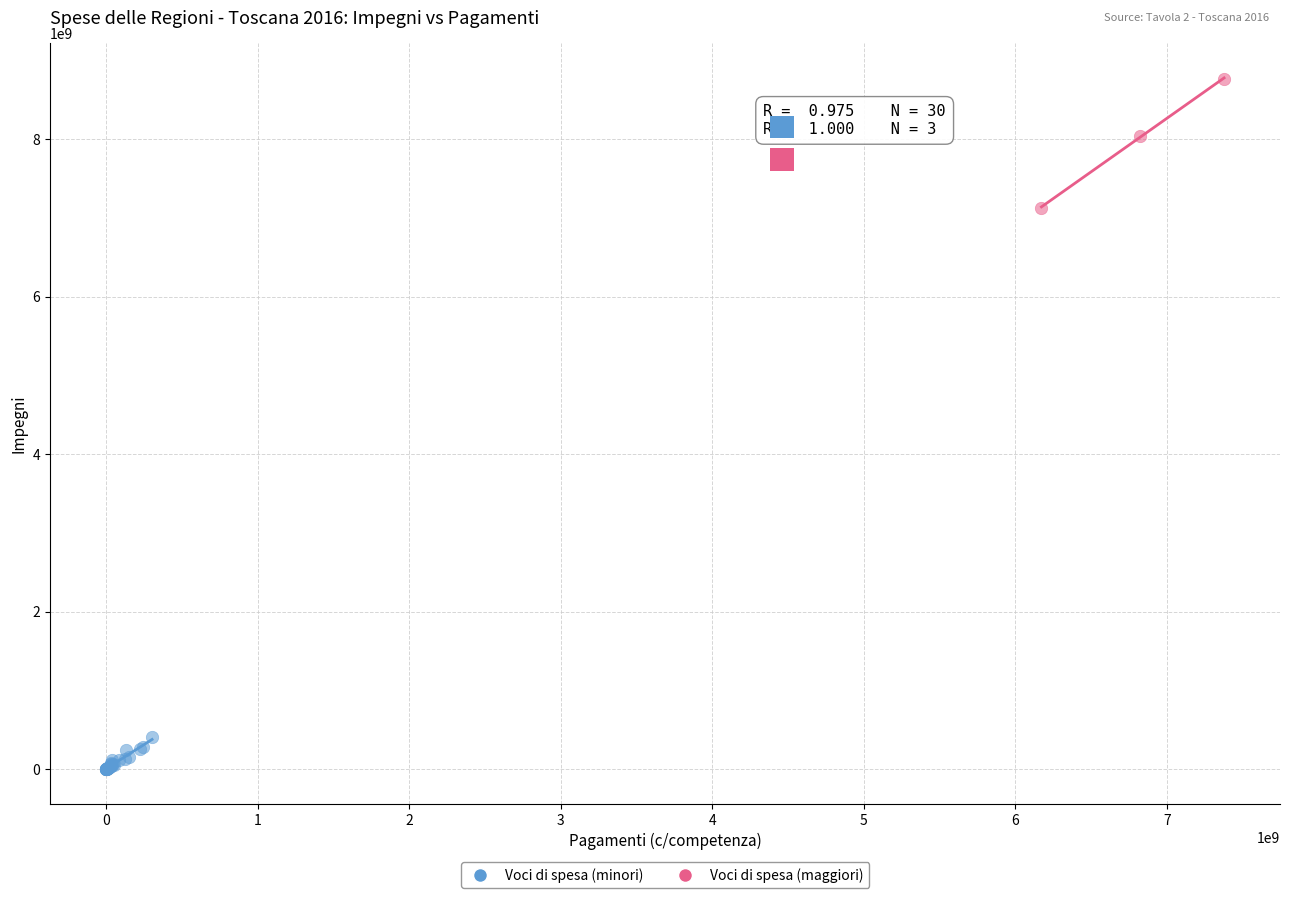

Which series reaches the minimum Y coordinate?

Voci di spesa (minori)